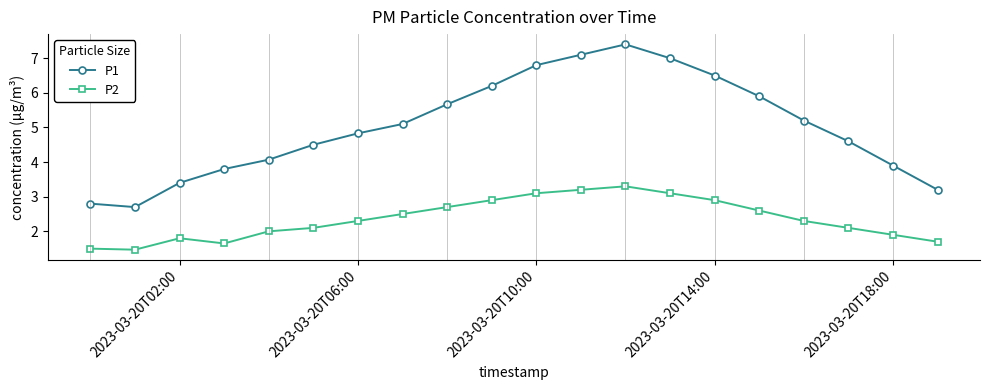

List the series in order of their peak value, lowest first.

P2, P1